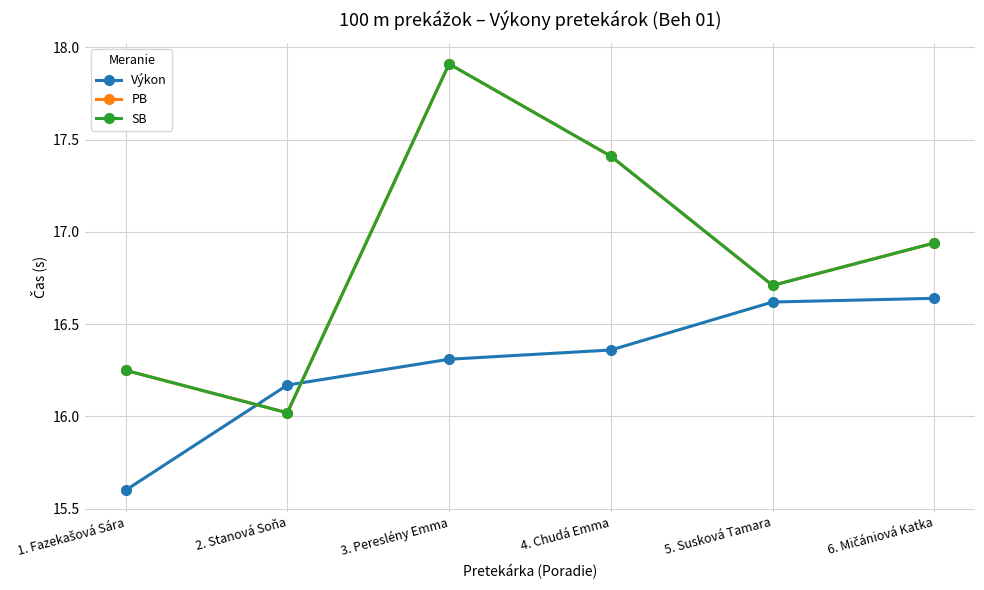

True or false: Výkon has more than 2 interior local peaks.

False